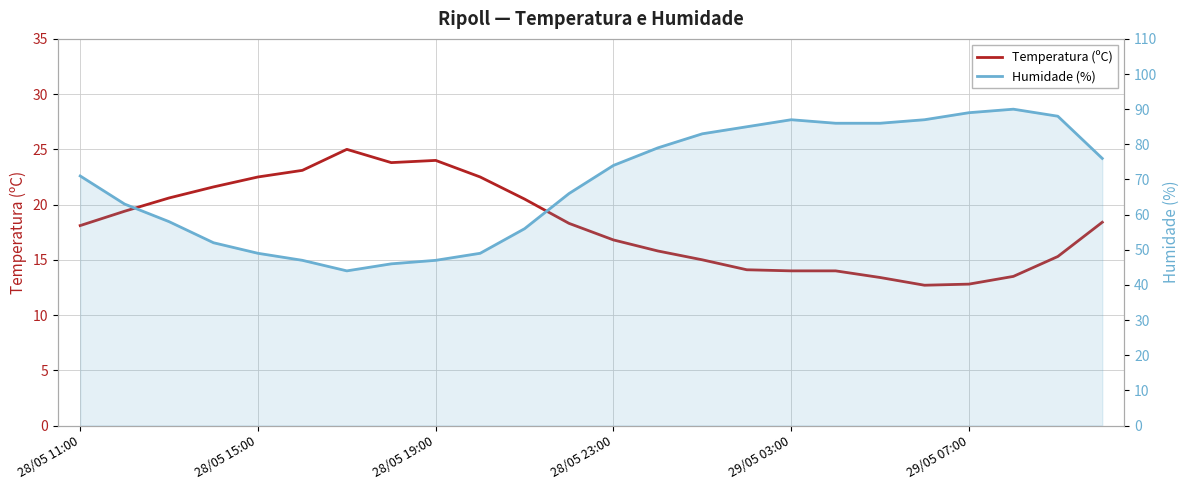

What is the difference between the maximum and minimum values in the Temperatura (ºC) series?

12.3